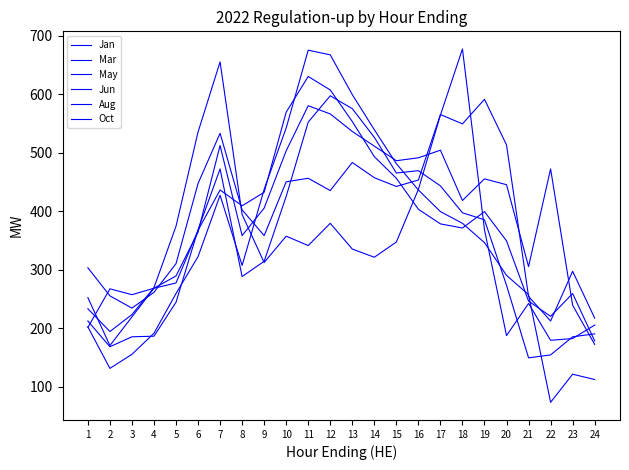

Is this an area chart (filled region under the line)?

No